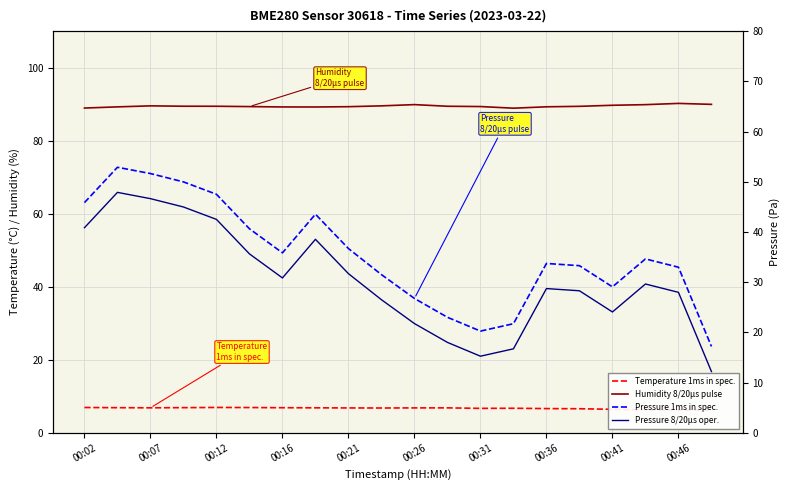

Is it true that Humidity 8/20µs pulse equals 88.9 at 00:02?

True